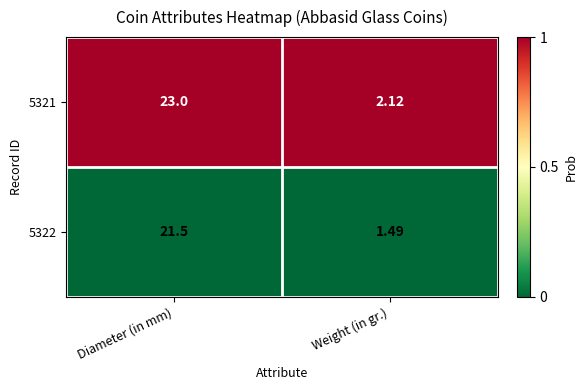

Which series has the largest total across all categories?

5321